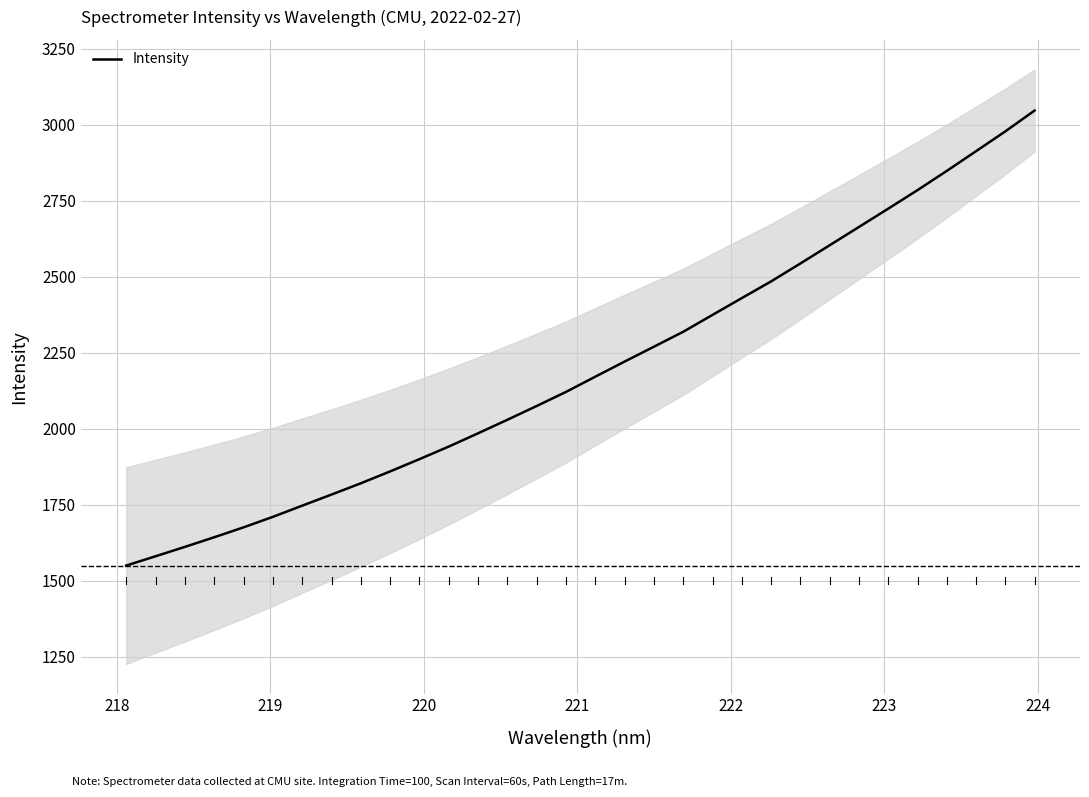

What is the difference between the maximum and second lowest values?

1466.9